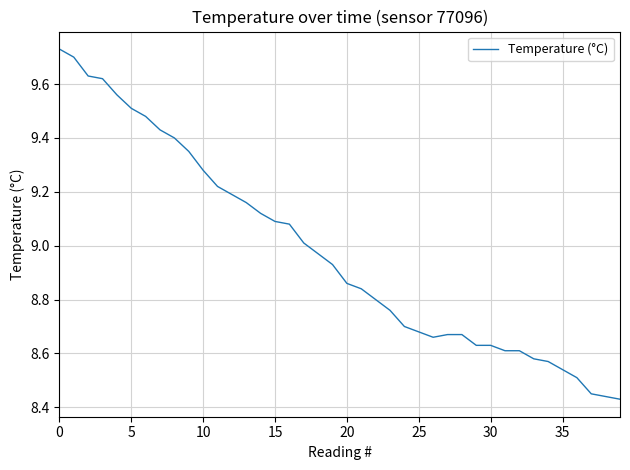

What is the difference between the maximum and minimum values?

1.3